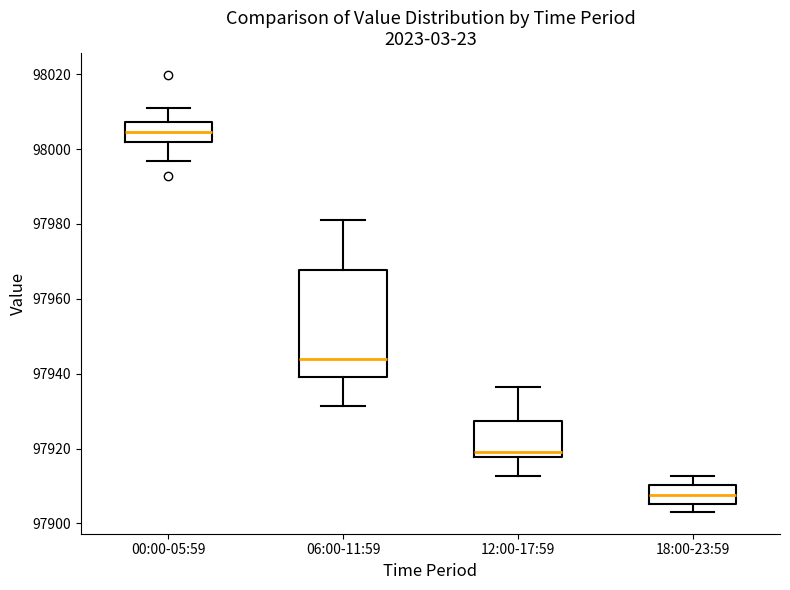

Reading left to right, read every box against the y-axis: the position of its median line, the range the box covers, and the ends of its whiskers. The values are not printed on the chart, so give them approximately, as read against the axis.

00:00-05:59: median 98004, box 98002 to 98008, whiskers 97996 to 98010
06:00-11:59: median 97944, box 97940 to 97968, whiskers 97932 to 97982
12:00-17:59: median 97918 (just above the box's lower edge), box 97918 to 97928, whiskers 97912 to 97936
18:00-23:59: median 97908, box 97906 to 97910, whiskers 97904 to 97912